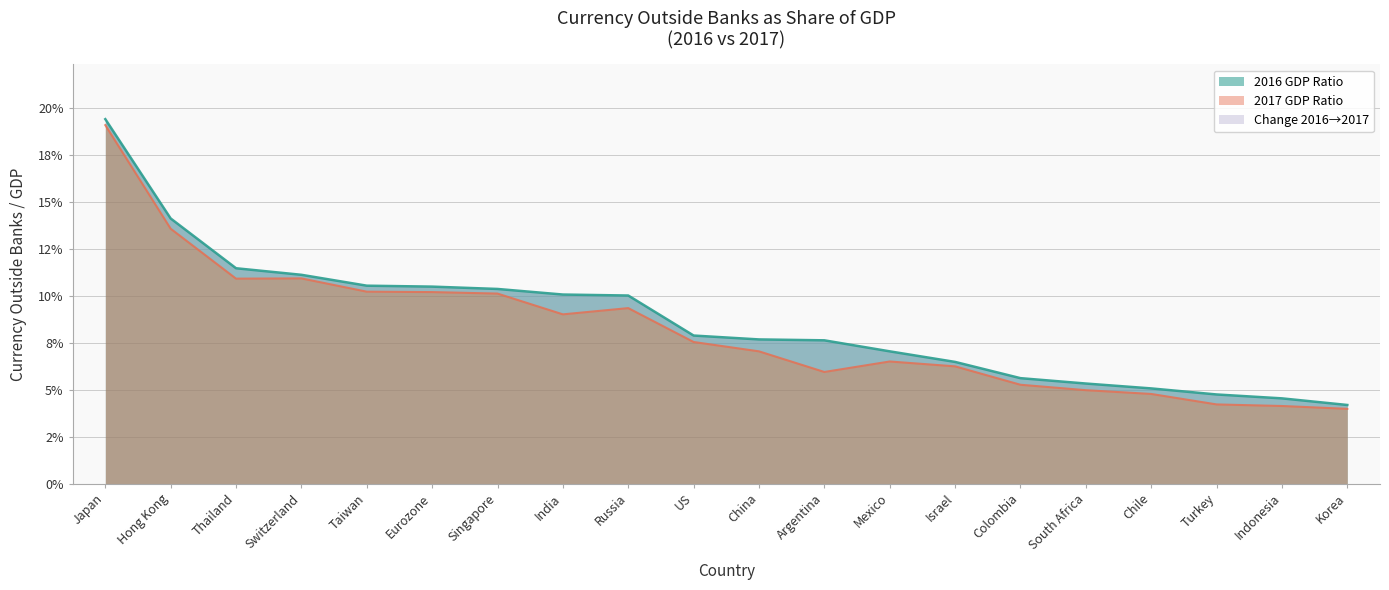

Is it true that 2016 GDP Ratio equals 0.1 at Switzerland?

True